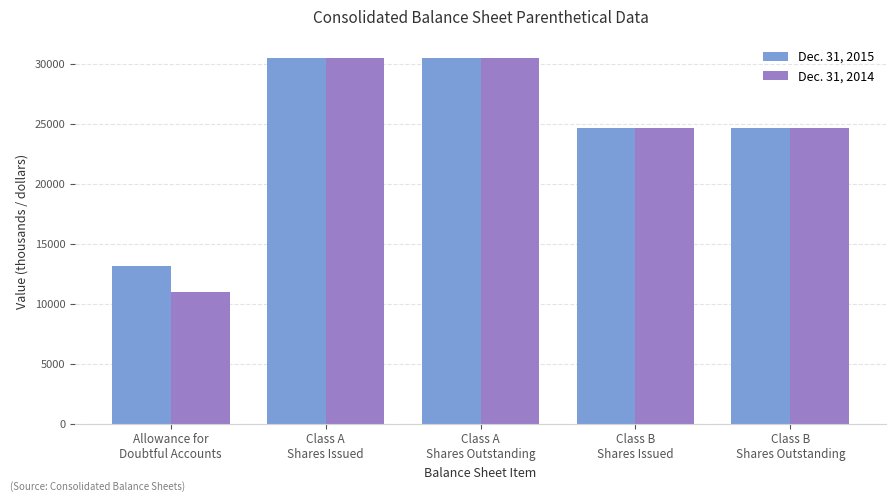

What position from the left is Class A
Shares Outstanding?

3